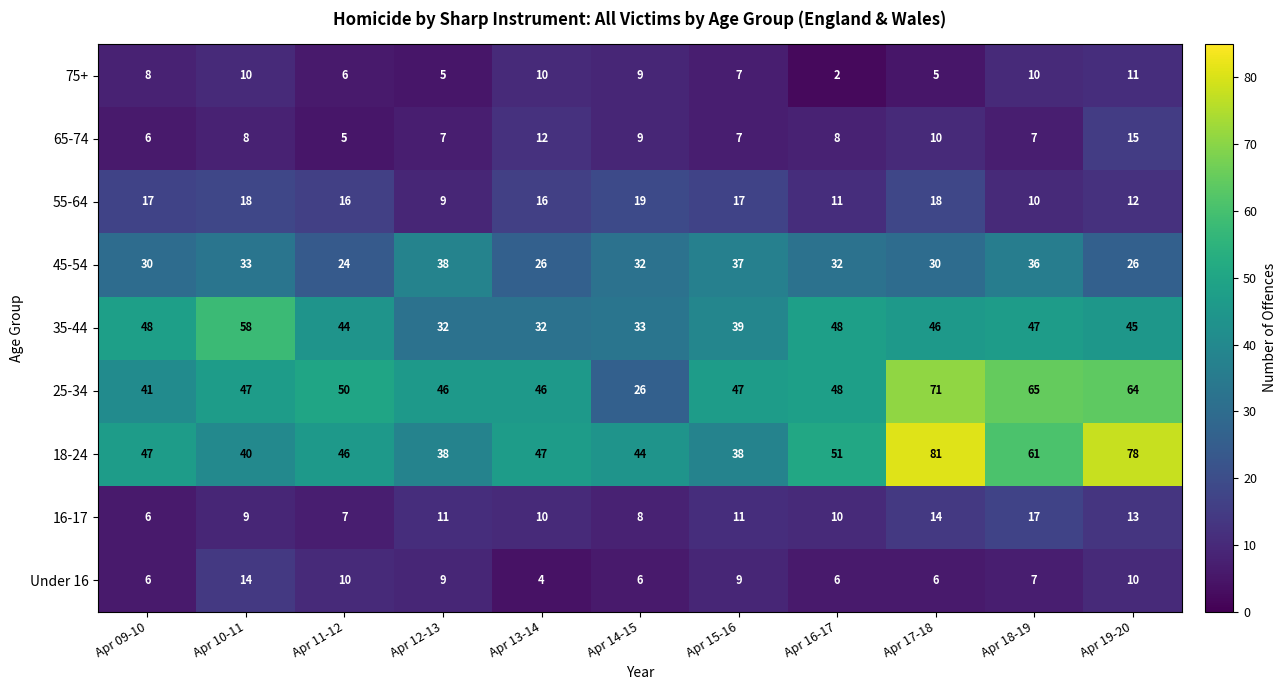

List the series in order of their peak value, highest first.

18-24, 25-34, 35-44, 45-54, 55-64, 16-17, 65-74, Under 16, 75+